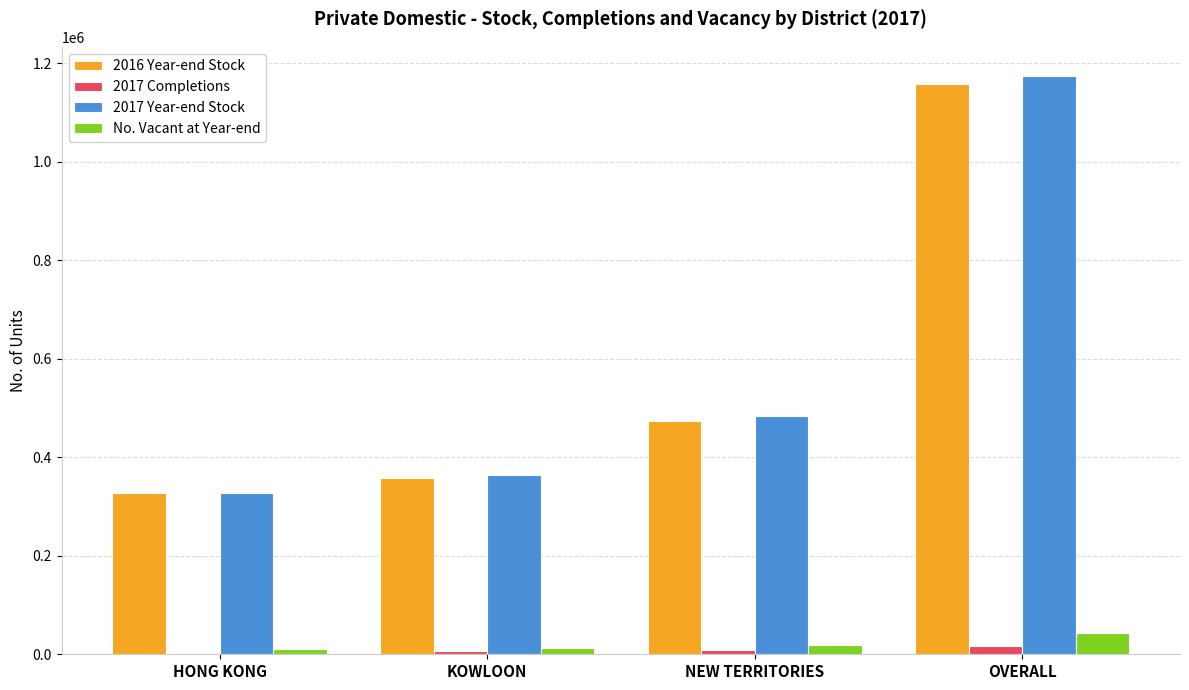

Which series has the largest range (max minus min)?

2017 Year-end Stock